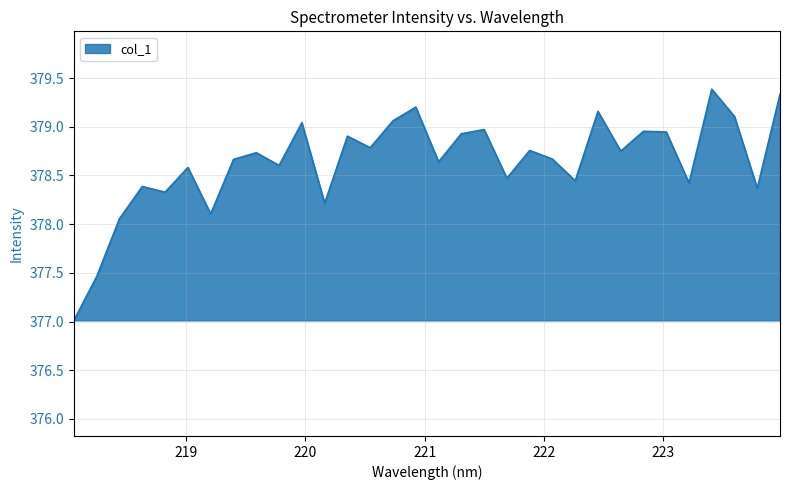

What is the greatest value displayed?

379.4